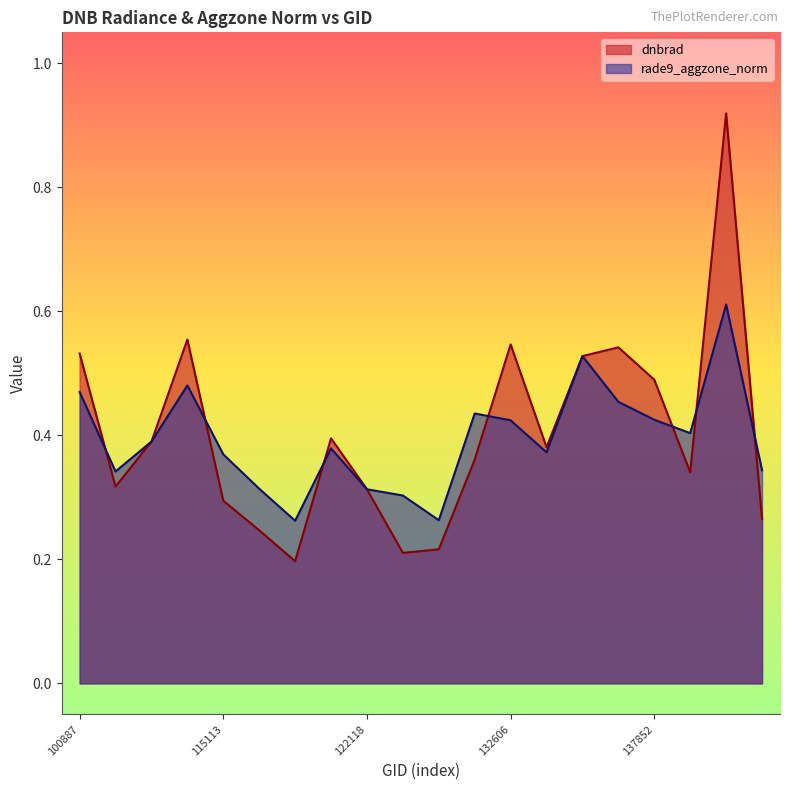

The rade9_aggzone_norm series shows 0.5 at 115226. True or false?

False